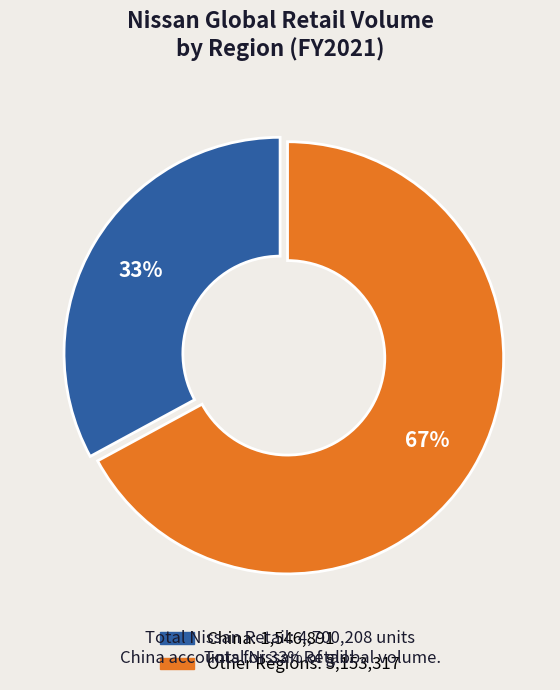

How many segments does this pie chart have?

2